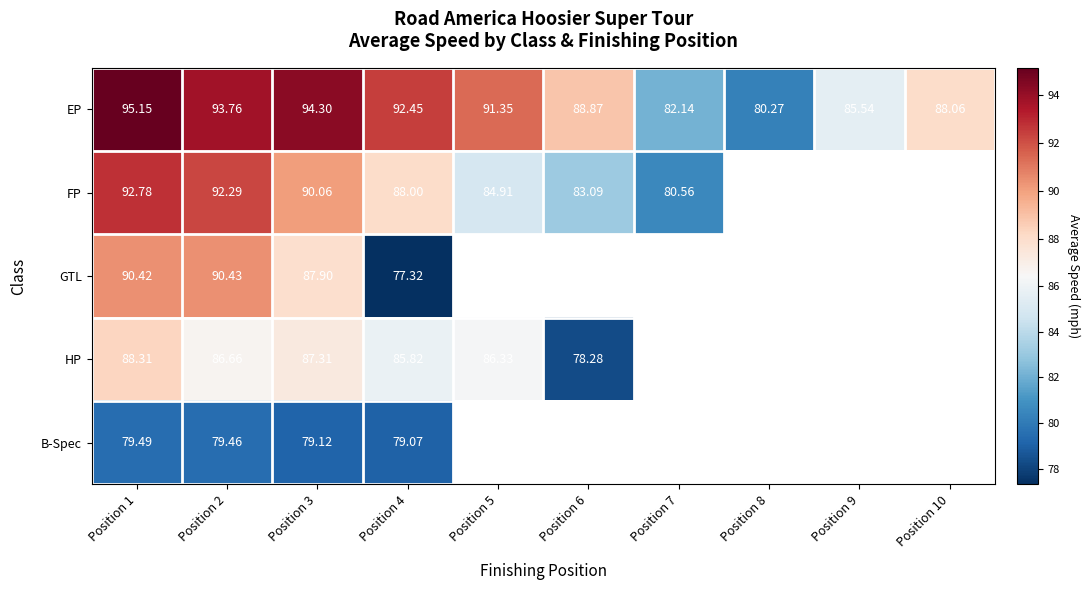

Is it true that EP equals 152.8 at Position 10?

False